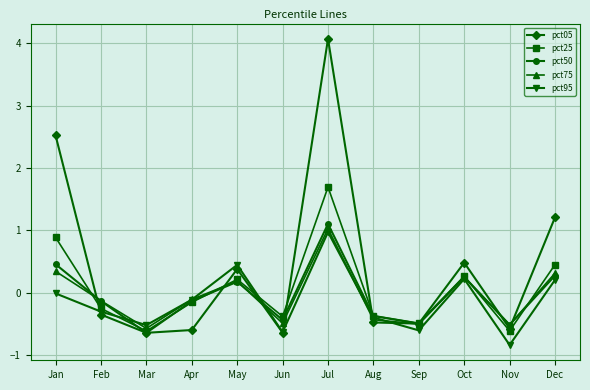

Where is pct95 nearest to the value 0?

Jan